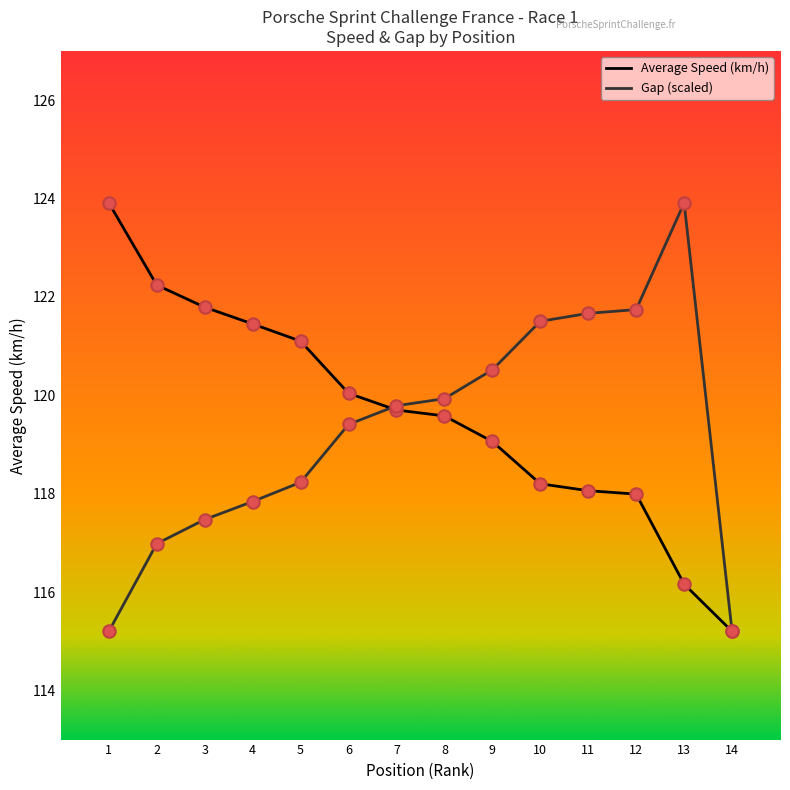

What is the spread (max minus min) of values at 3?

4.3